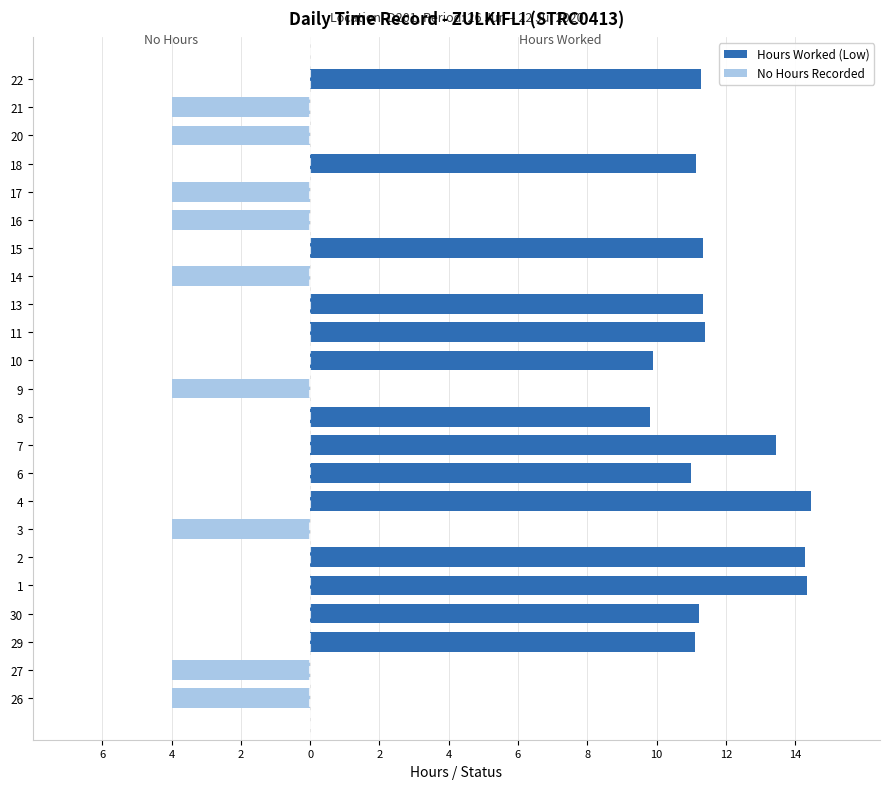

Rank the series at 14 from highest to lowest value.

Hours Worked (Low), No Hours Recorded